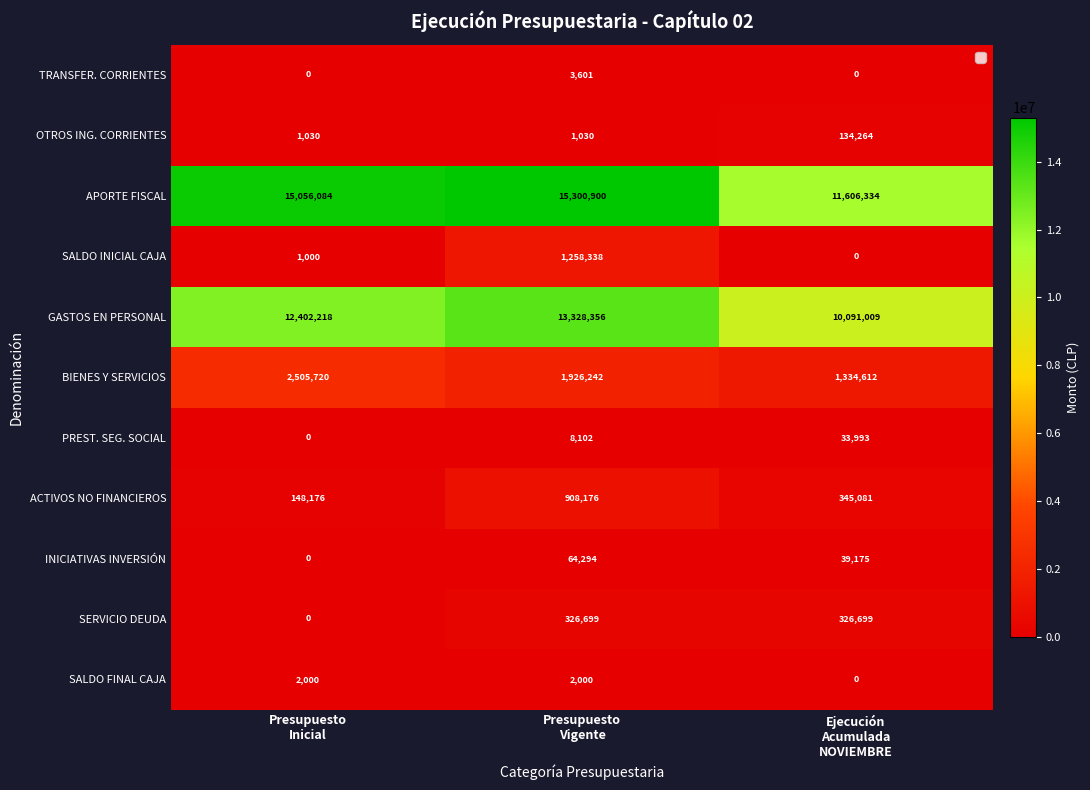

What is the greatest value displayed?

15300900